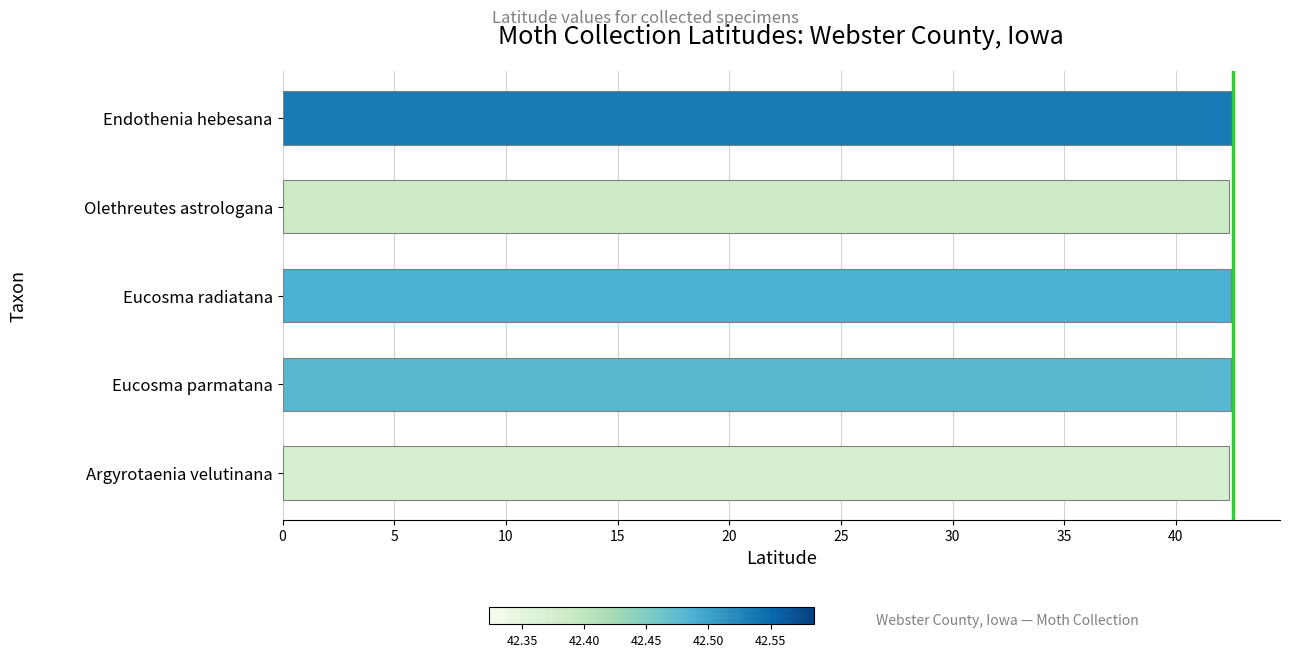

What is the average value?

42.5